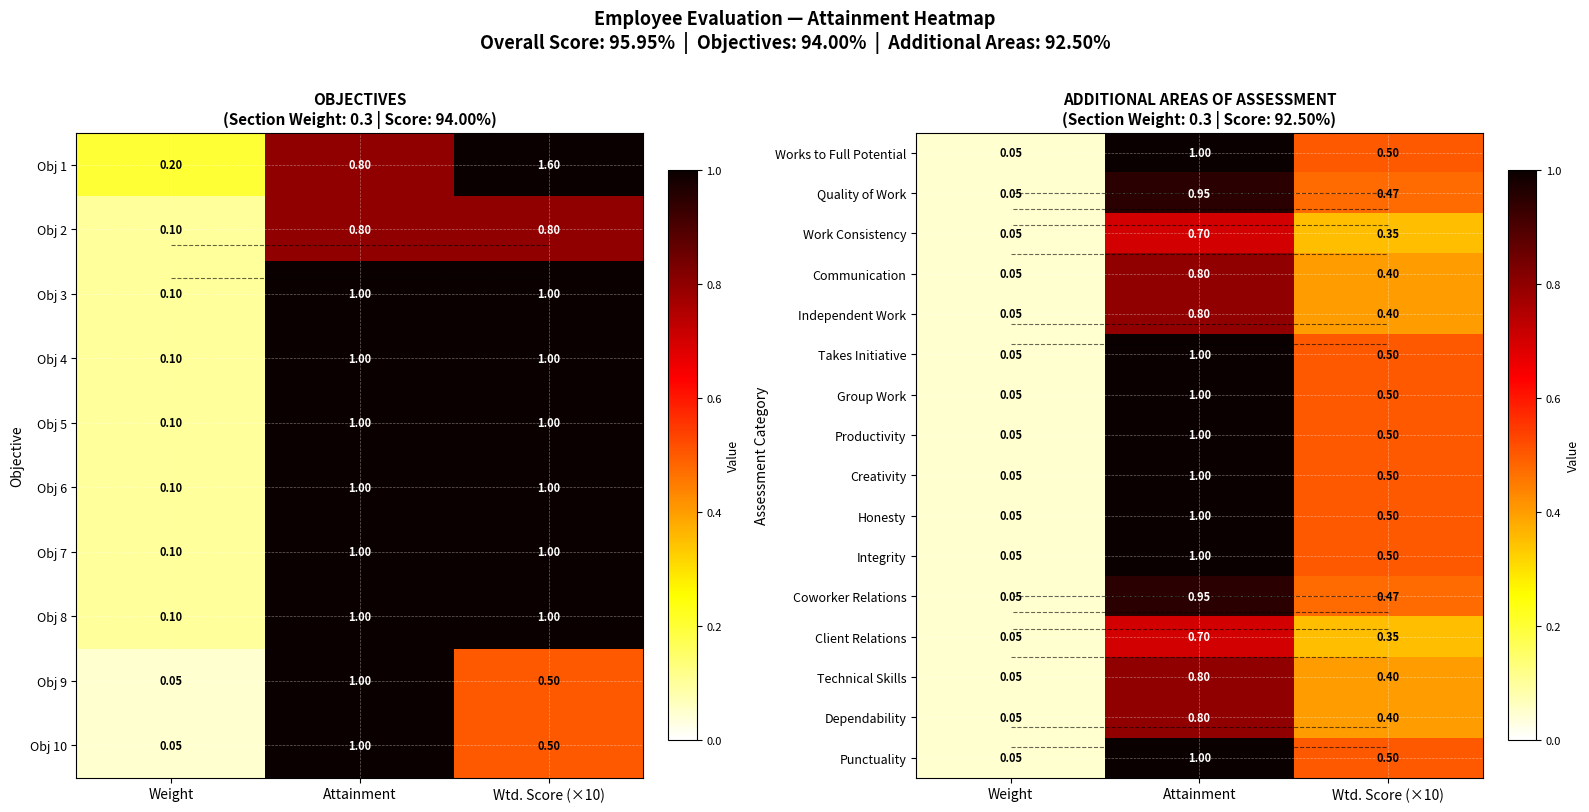

What is the sum of all Quality of Work values?

1.5